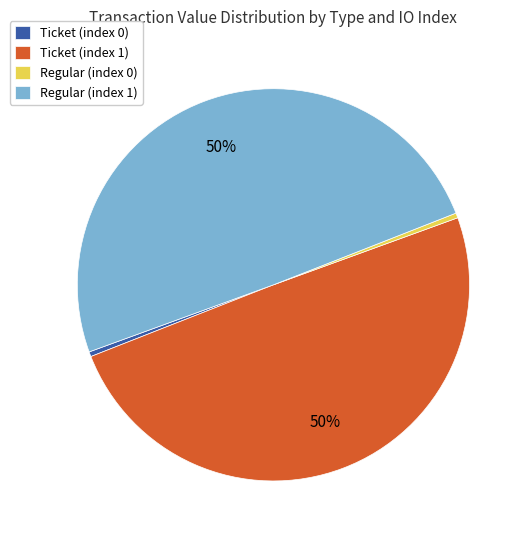

Is Regular (index 0) the majority of the pie?

No